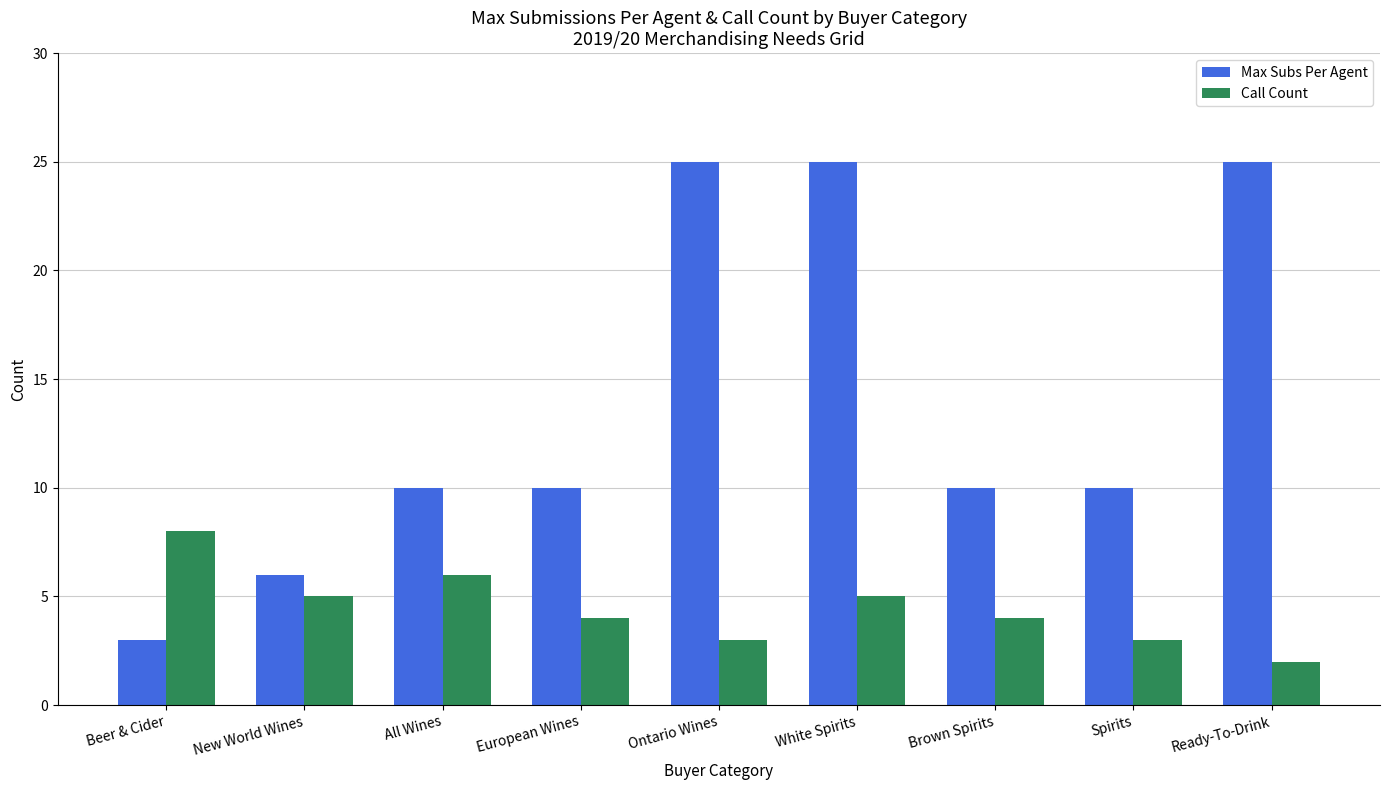

What is the minimum value for Call Count?

2